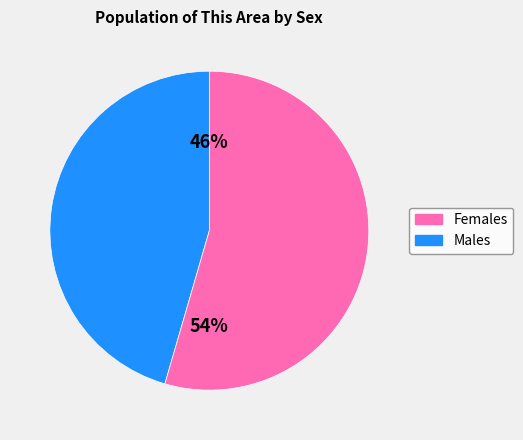

Is there a majority slice in this chart?

Yes